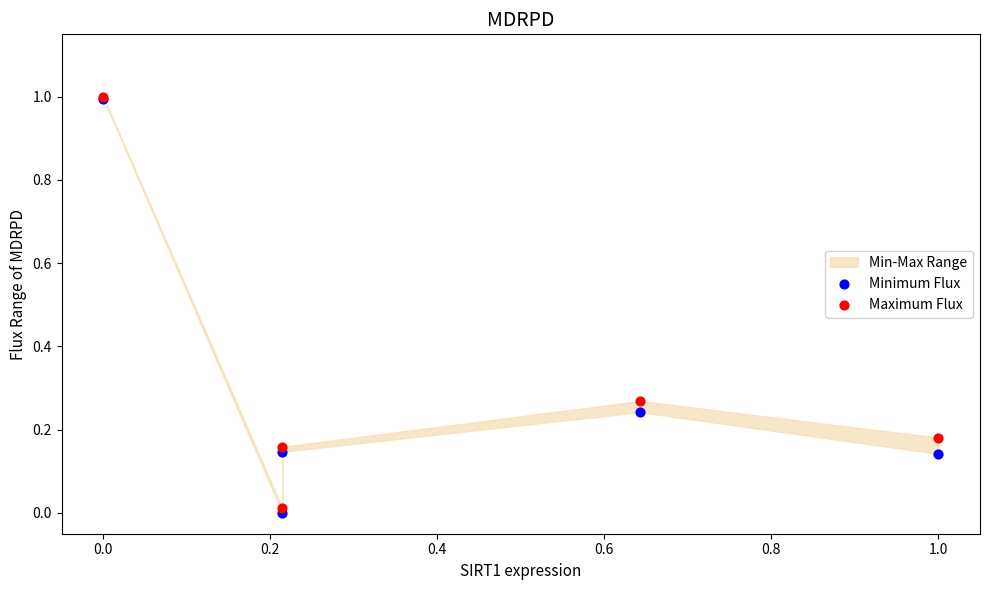

Which series has the widest spread of Y values?

Minimum Flux